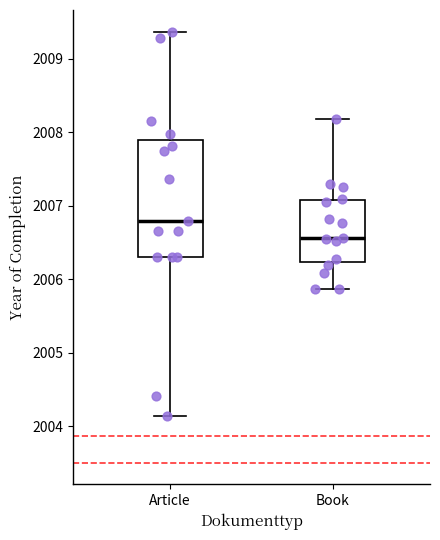

Which box has the highest median line?

Article